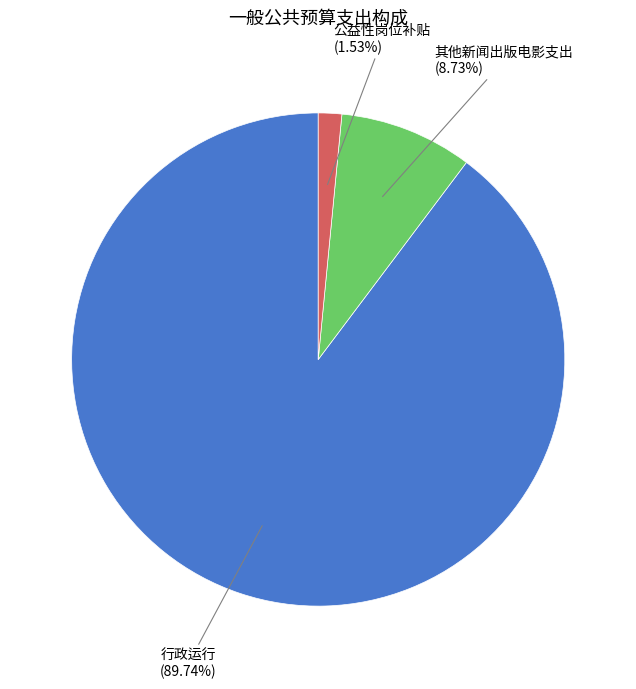

Rank the categories by value from lowest to highest.

公益性岗位补贴, 其他新闻出版电影支出, 行政运行